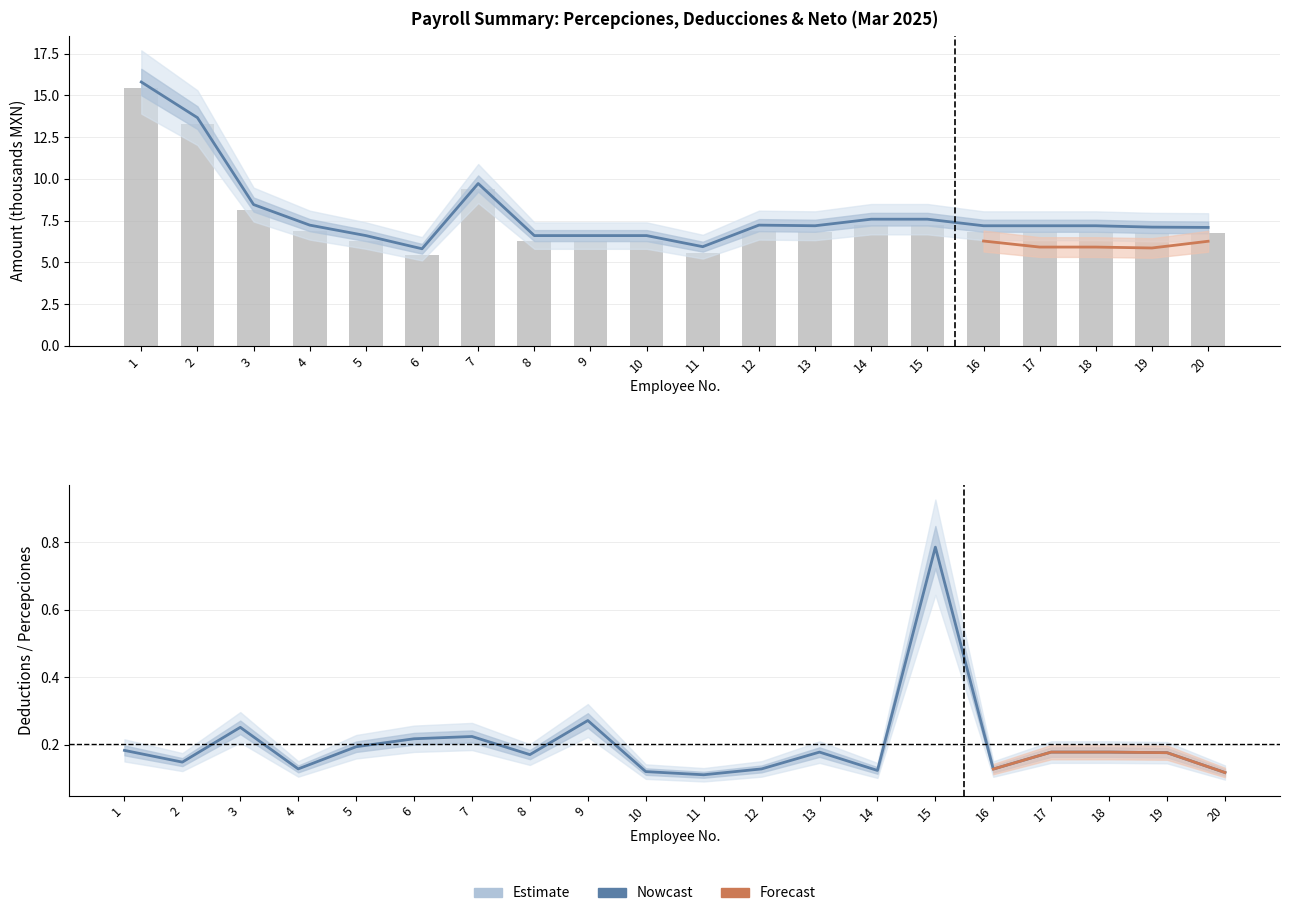

At which label is TOTAL PERCEPCIONES closest to 10?

7